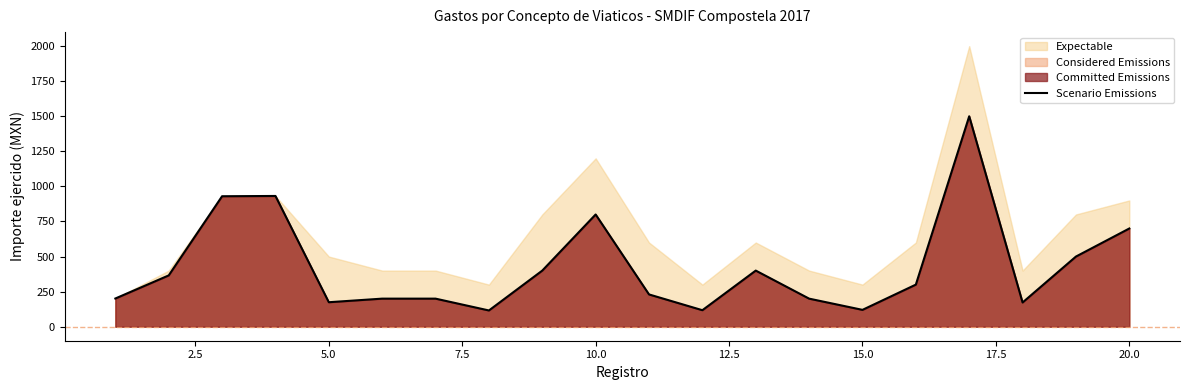

Reading left to right, what are all the values shown in this chart?

201.0	365.6	930.0	931.9	174.5	200.0	200.0	115.7	400.0	800.0	230.0	117.6	400.0	200.0	120.0	300.0	1500.0	172.6	500.0	700.0